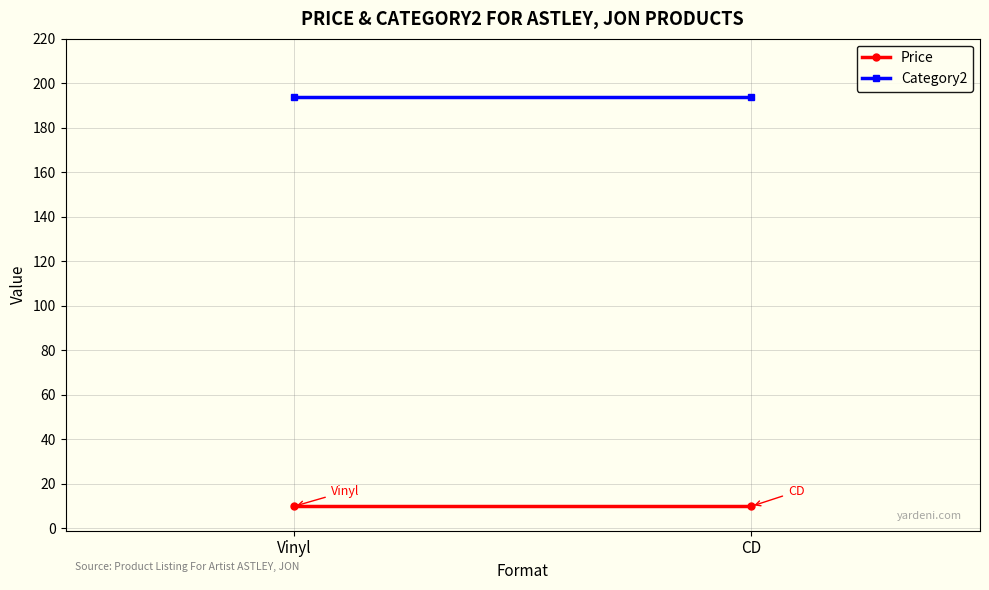

Reading left to right, transcribe all the data shown in this chart.

Price: 10.0	10.0
Category2: 194.0	194.0